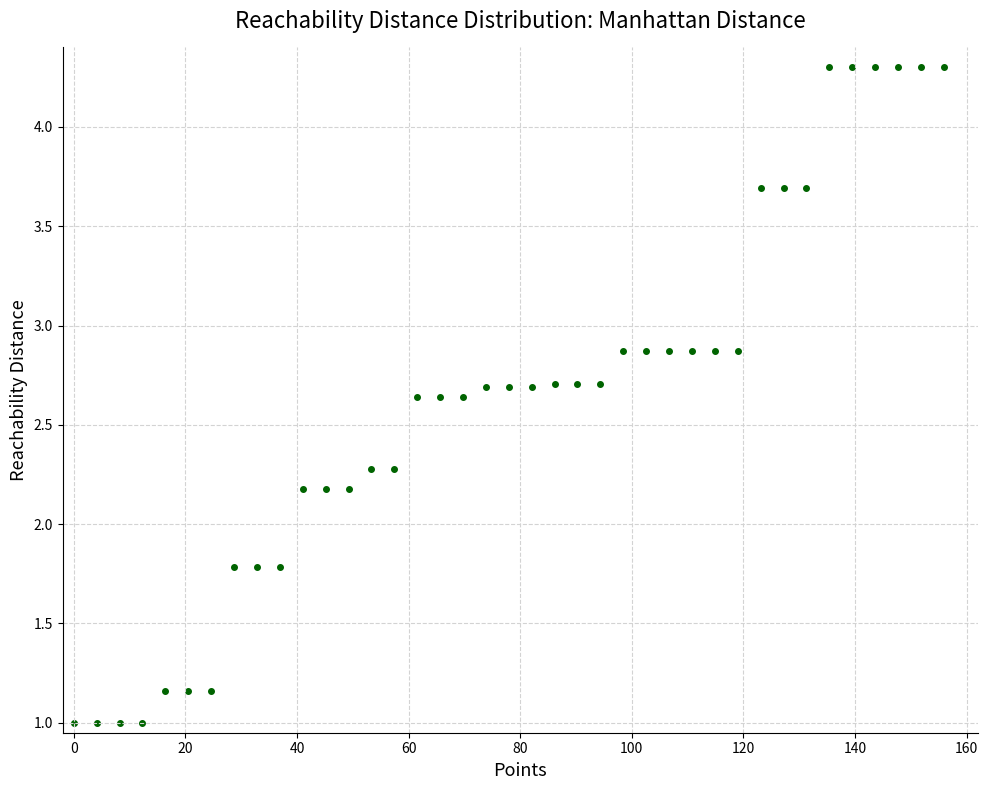

What is the range of X values (max minus min)?

155.9